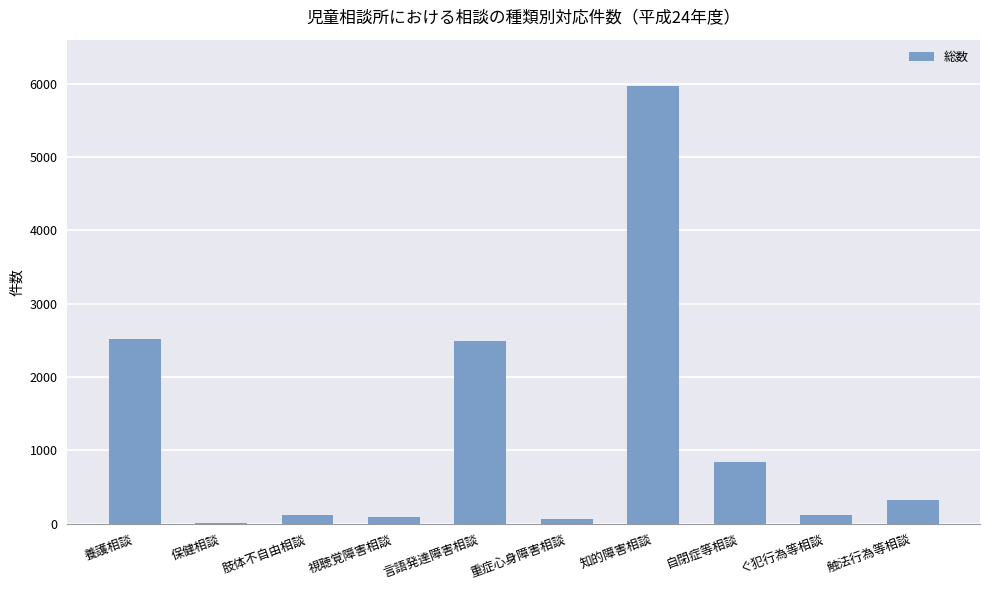

Count the number of categories in the chart.

10